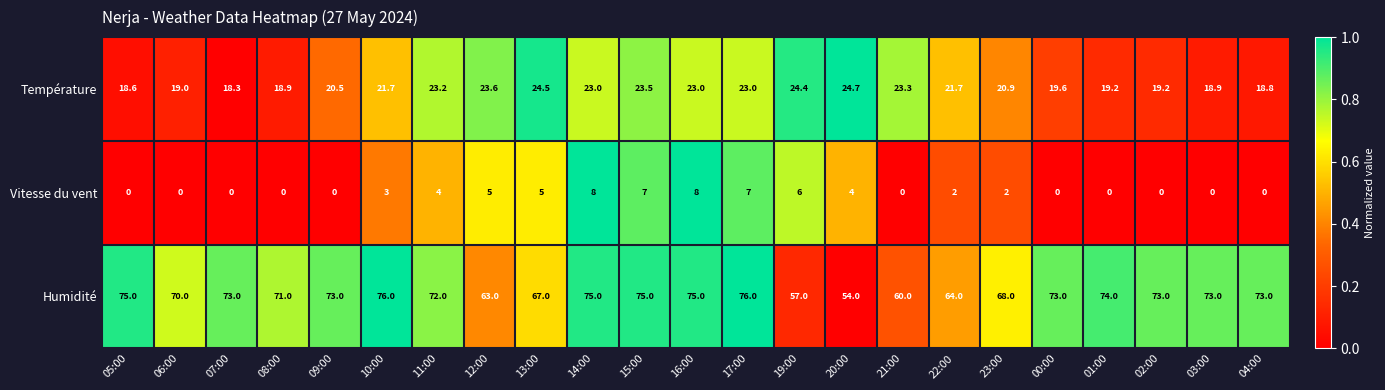

List the series in order of their overall mean, lowest first.

Vitesse du vent, Température, Humidité